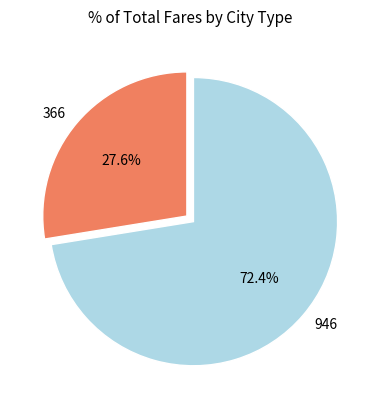

Is it true that 366 is 28% of the pie?

True